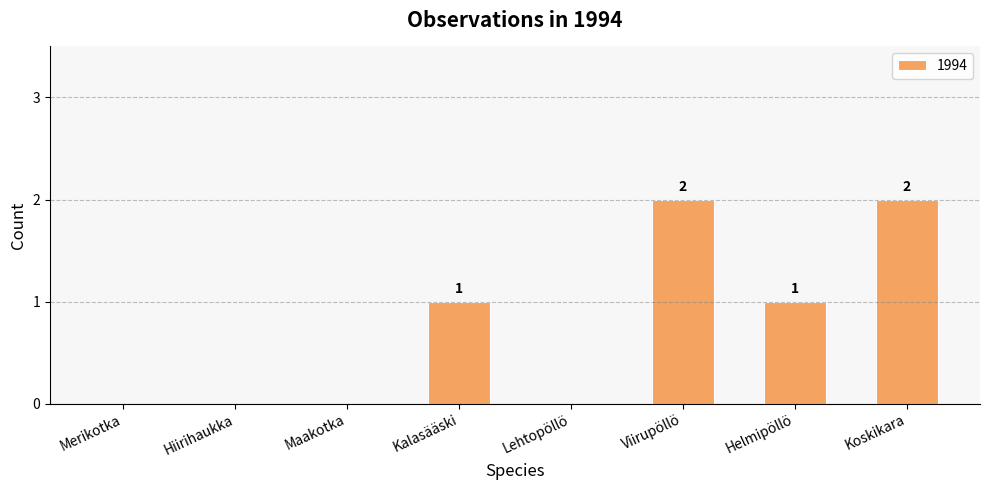

What is the sum of the values at Koskikara and Helmipöllö?

3